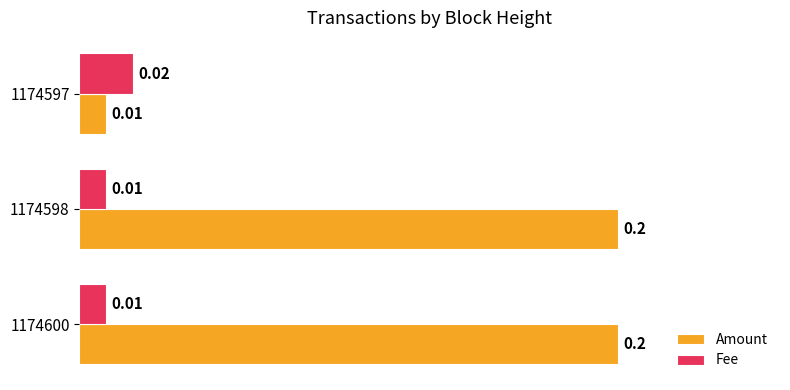

List the series in order of their overall mean, highest first.

Amount, Fee